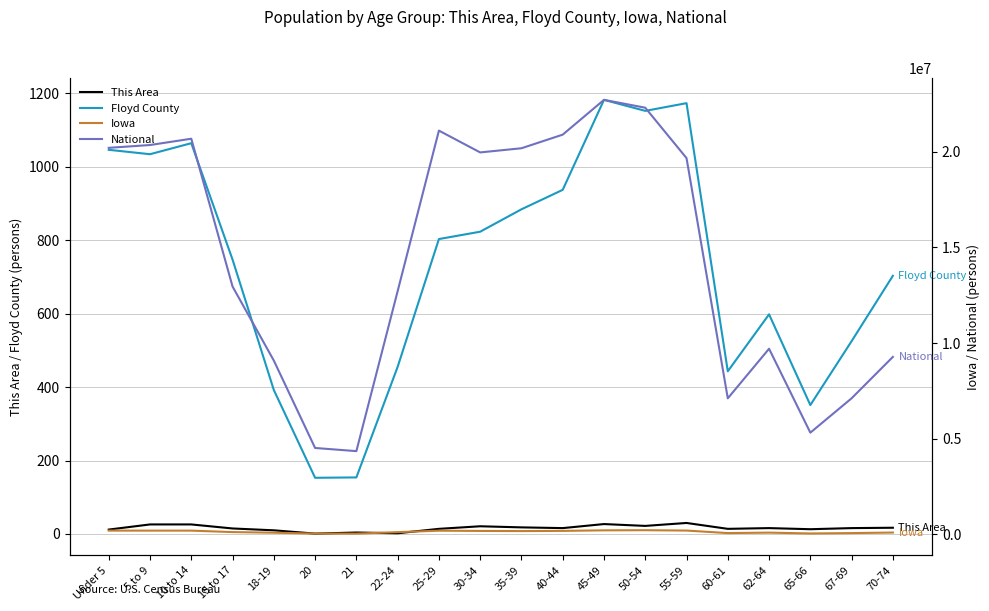

What is the maximum value for National?

22708591